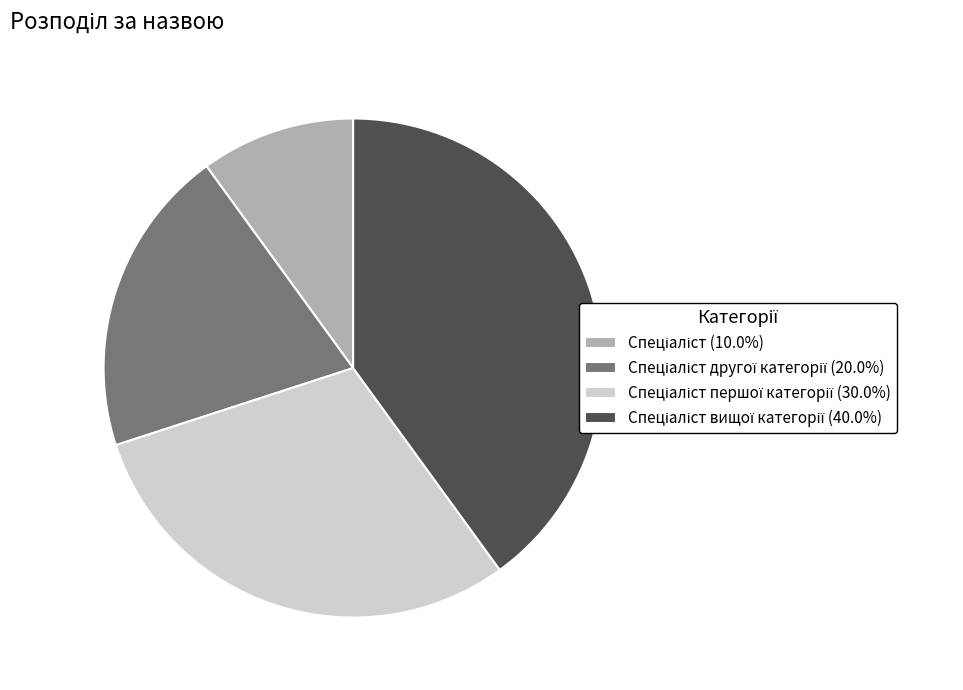

Does any single category account for the majority?

No